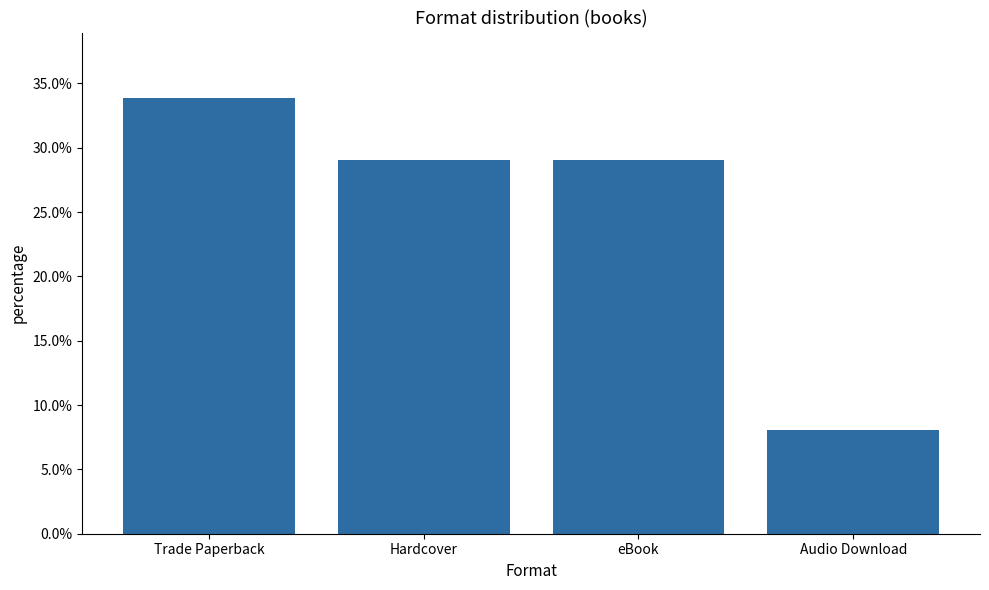

List the labels in order of value, smallest first.

Audio Download, Hardcover, eBook, Trade Paperback